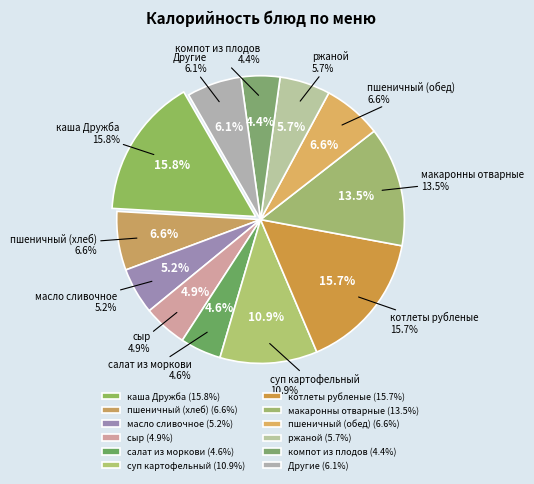

To the nearest percent, what is the average slice percentage?

8%